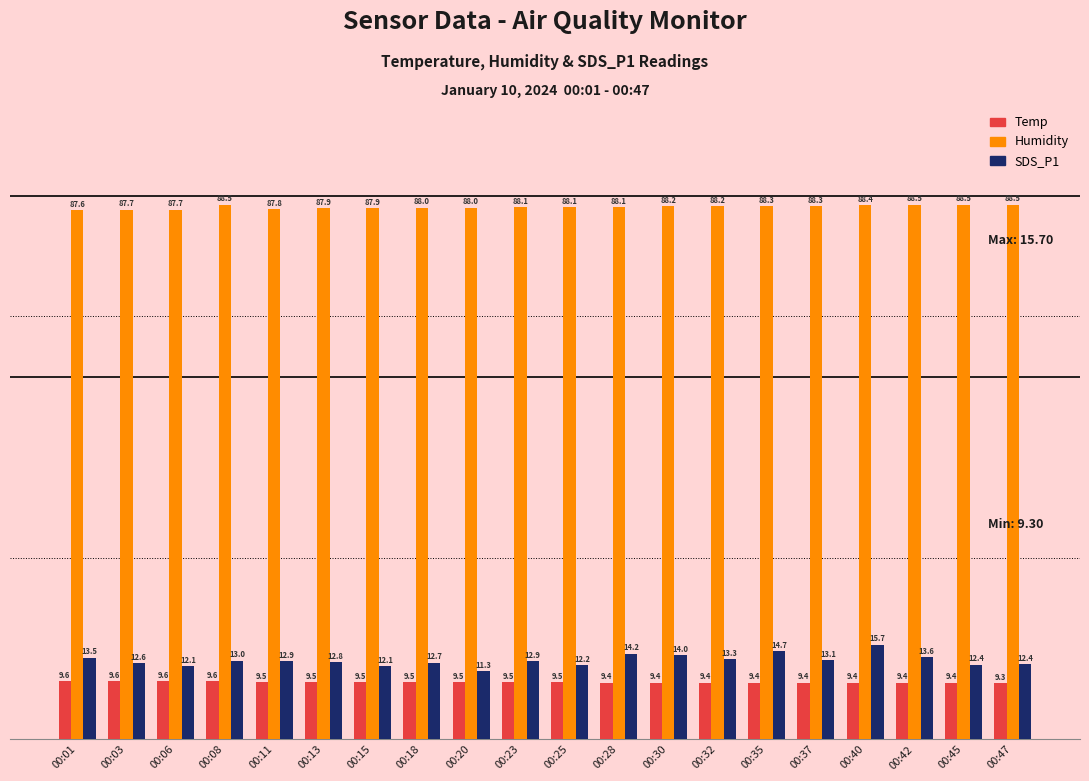

At how many categories does at least one series exceed 63?

20